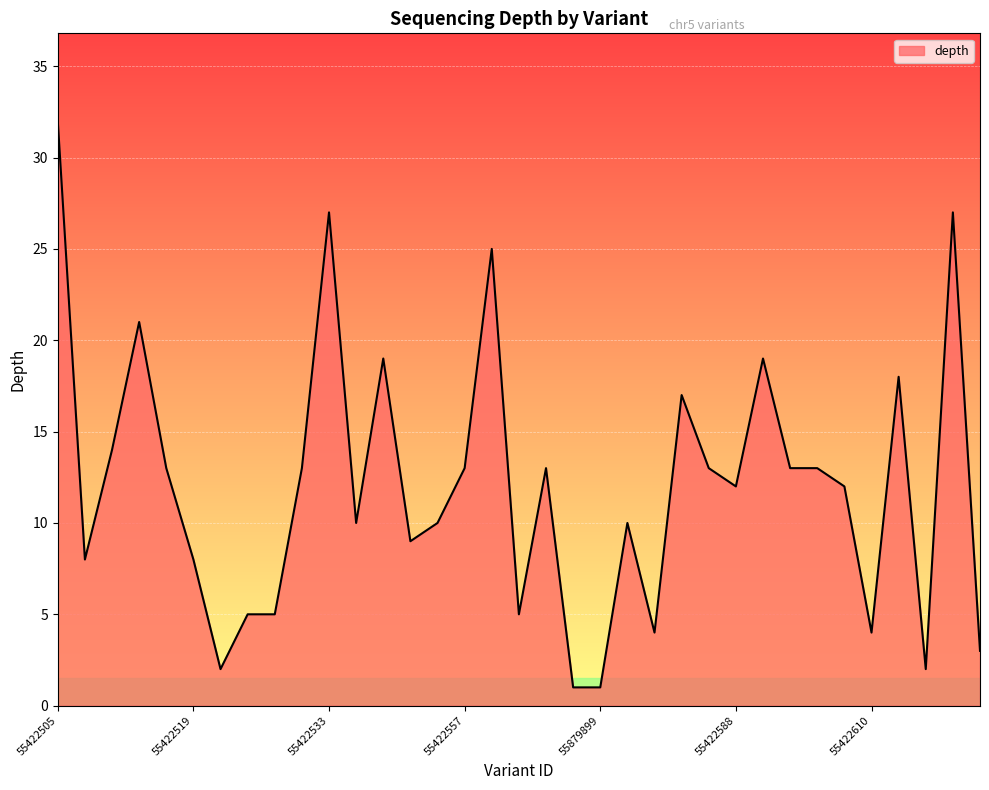

What is the greatest value displayed?

32